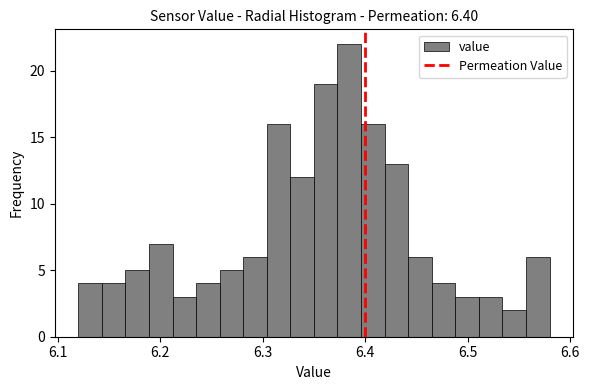

Read against the x-axis, roughly where is the centre of the tallest bar?

6.38